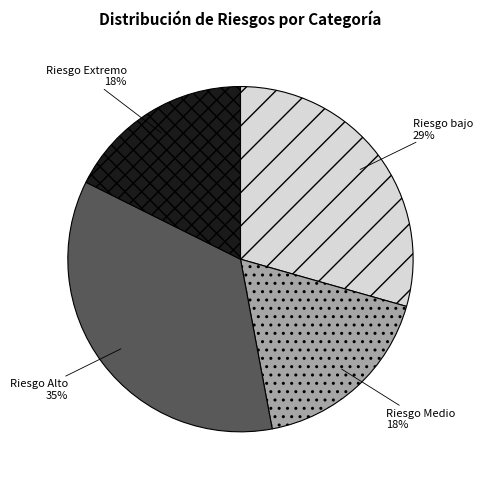

To the nearest percent, what is the difference between the Riesgo Alto and Riesgo bajo slice percentages?

6%